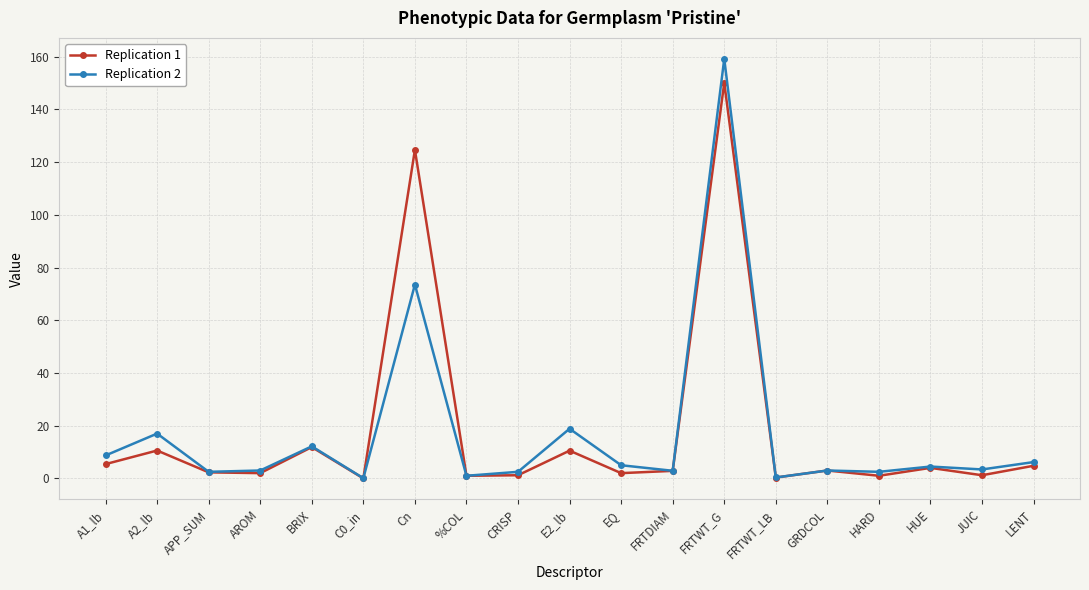

What is the sum of the Replication 2 values at FRTWT_LB and Cn?

73.9